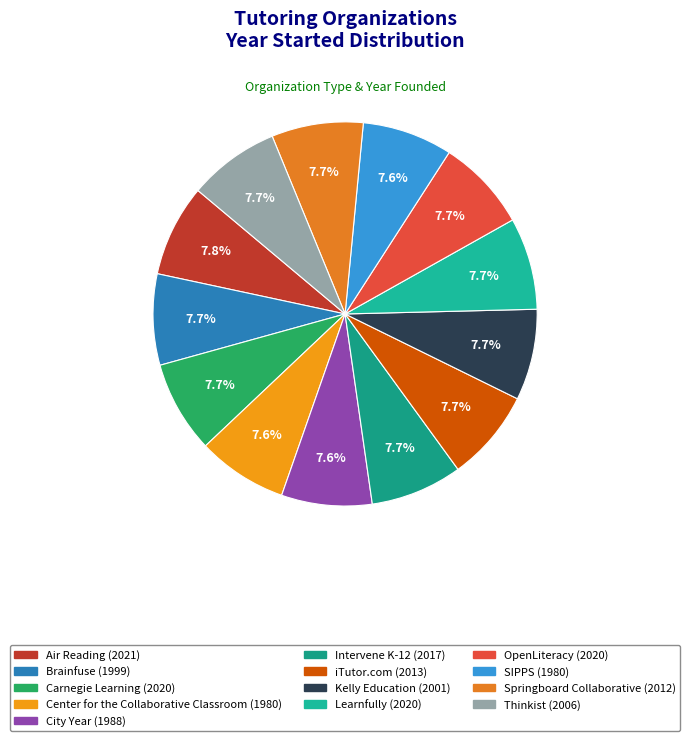

Rank the categories by value from lowest to highest.

Center for the
Collaborative Classroom, SIPPS, City Year, Brainfuse, Kelly Education, Thinkist, Springboard
Collaborative, iTutor.com, Intervene K-12, Carnegie Learning, Learnfully, OpenLiteracy, Air Reading